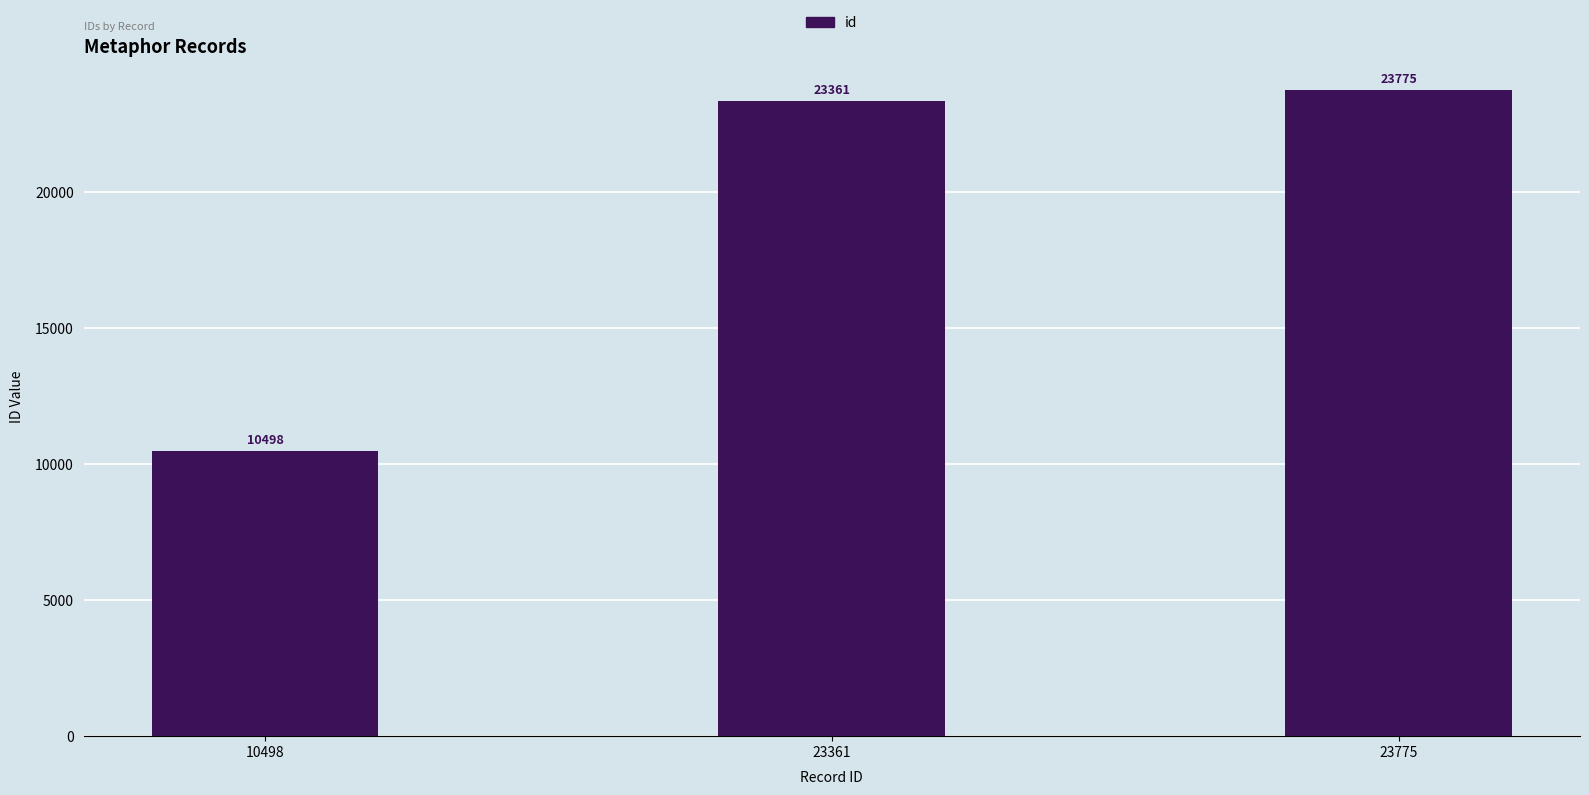

What is the approximate value at 10498?

10498